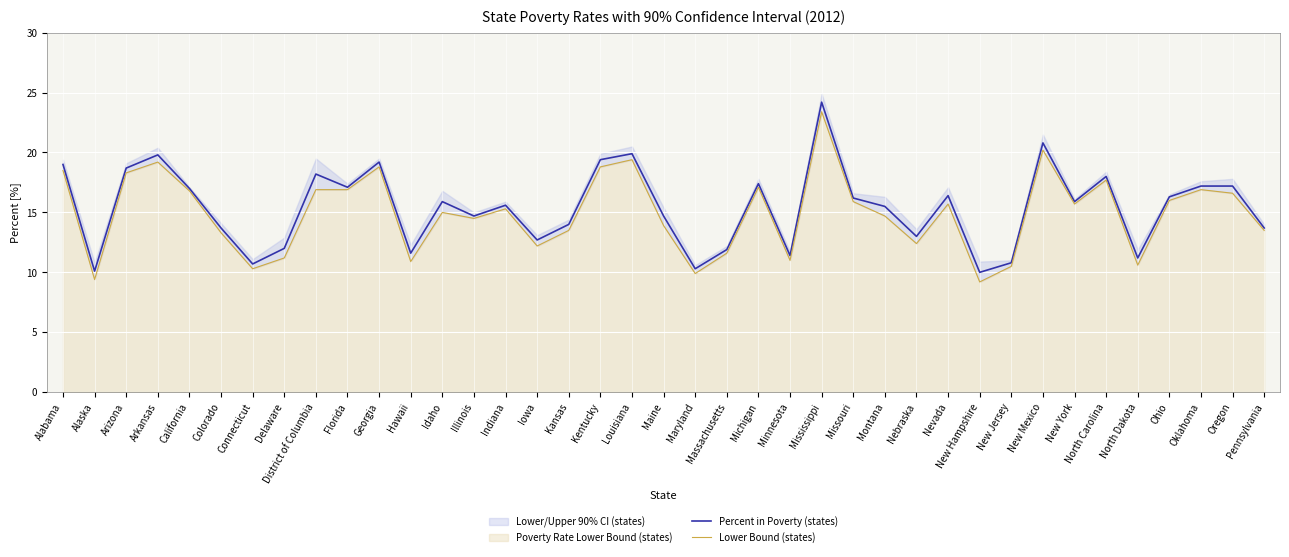

How many series are shown in this chart?

2